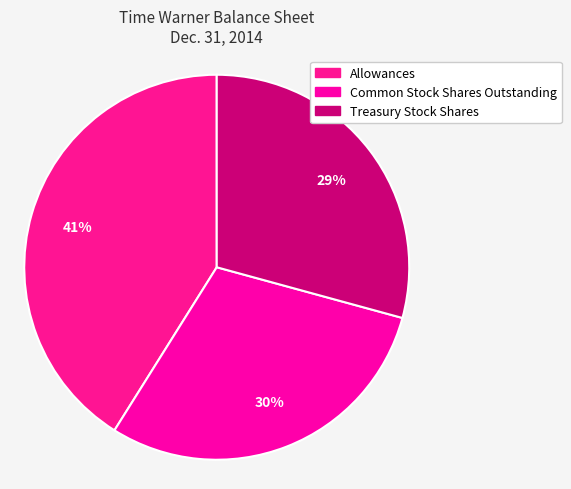

To the nearest percent, what is the average slice percentage?

33%